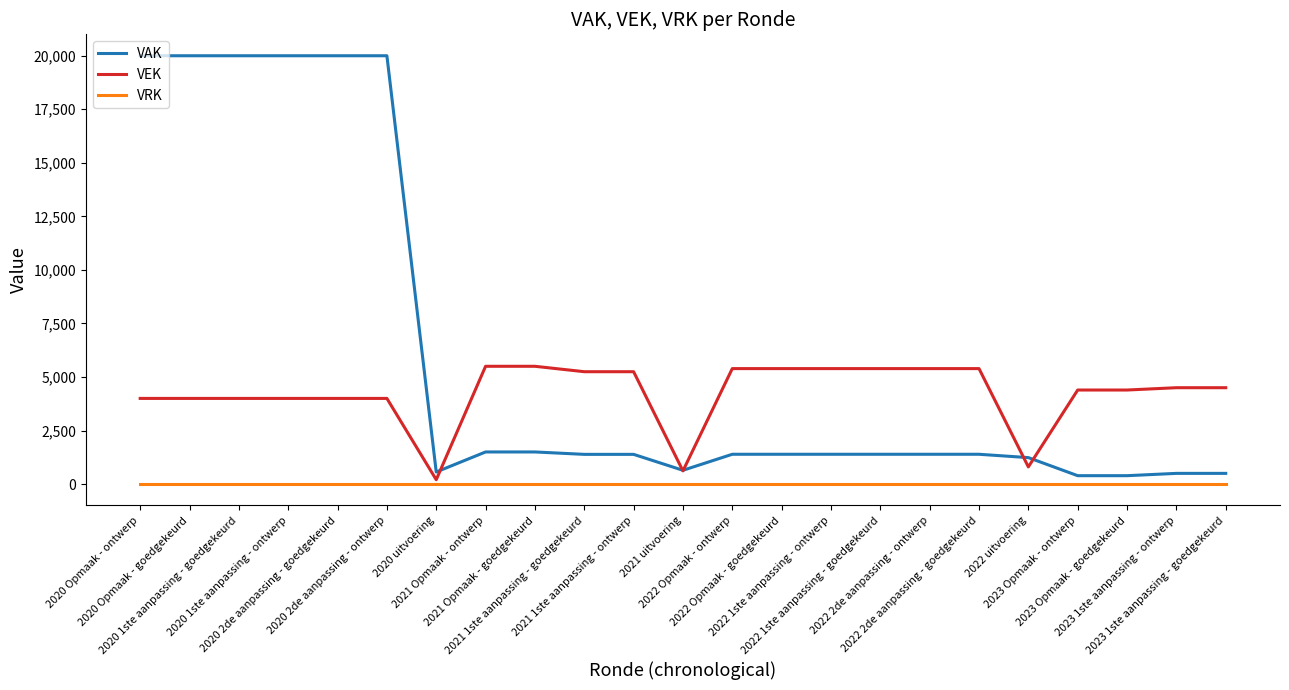

Which series has the widest spread of values?

VAK